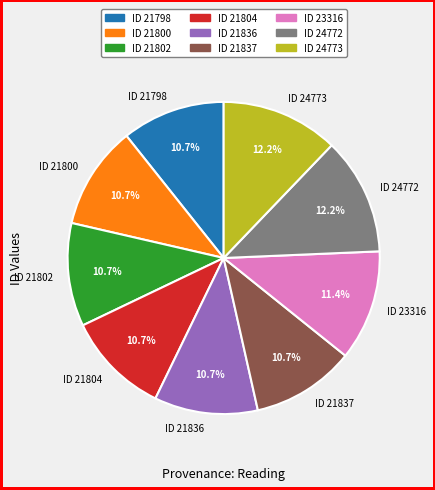

Is the sum of ID 21804 and ID 21800 greater than half?

No